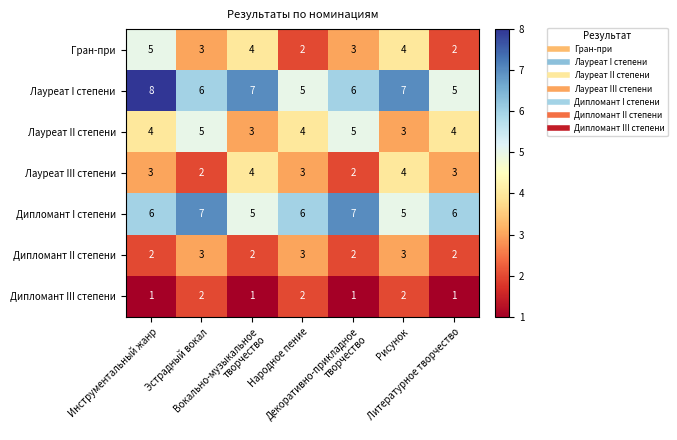

What is the smallest value displayed?

1